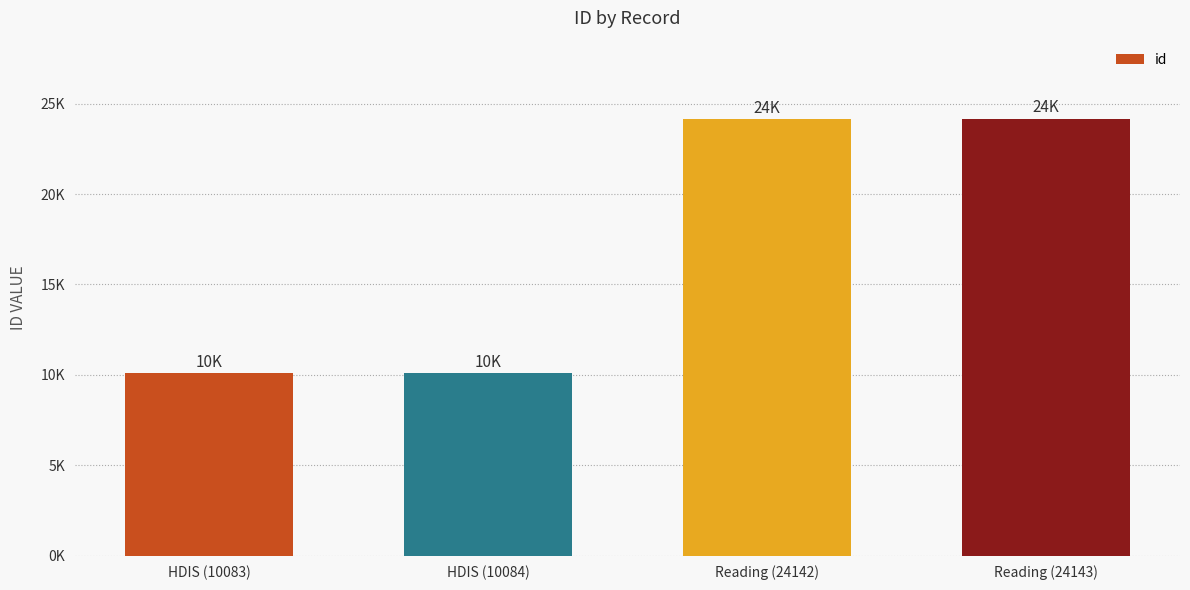

What is the difference between the maximum and minimum values?

14060